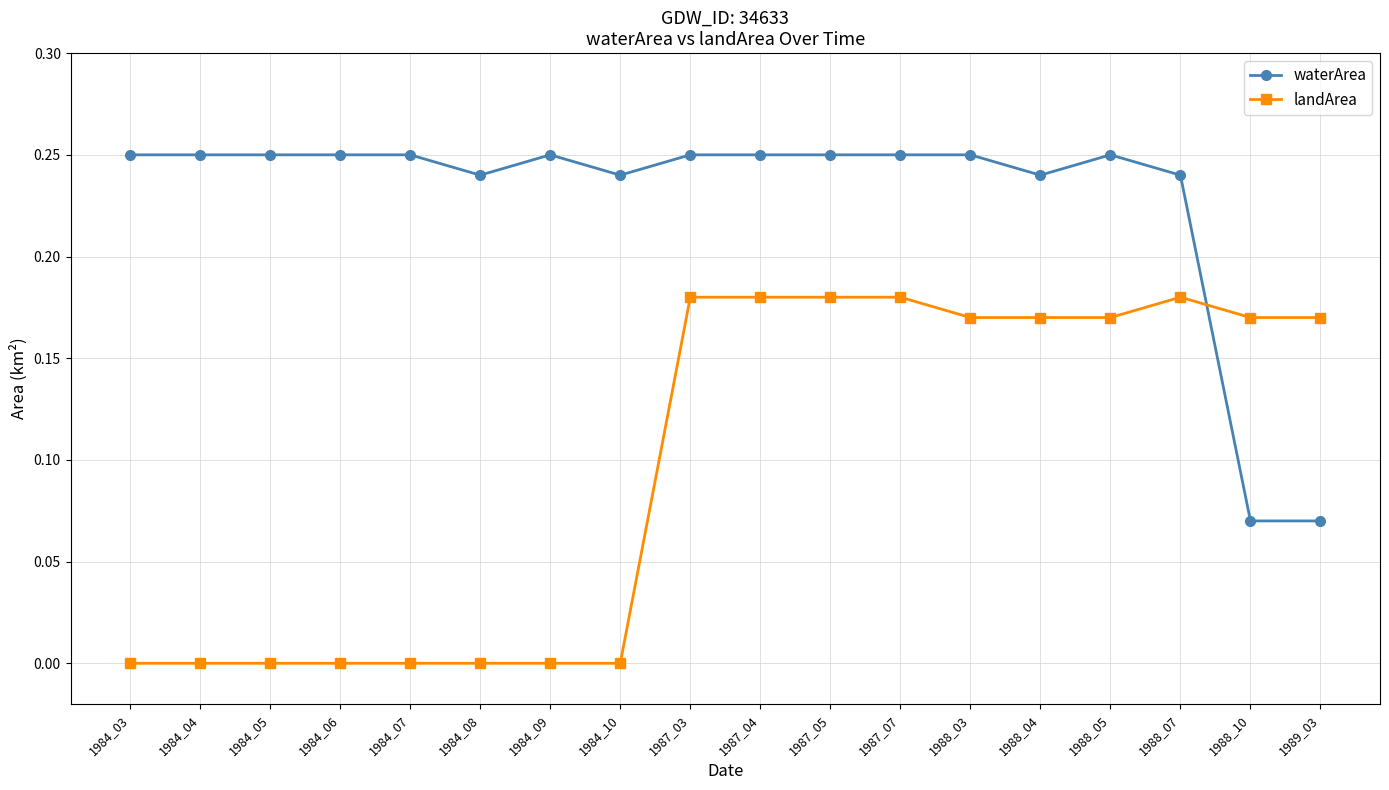

Which series changed the most between 1984_07 and 1987_04?

landArea